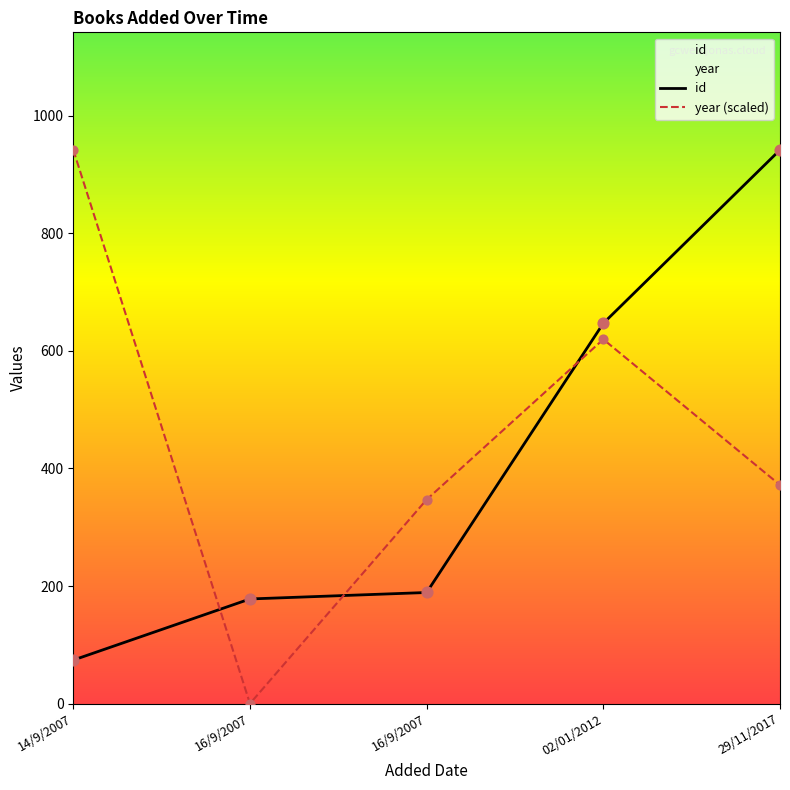

Which series reaches the minimum Y coordinate?

year